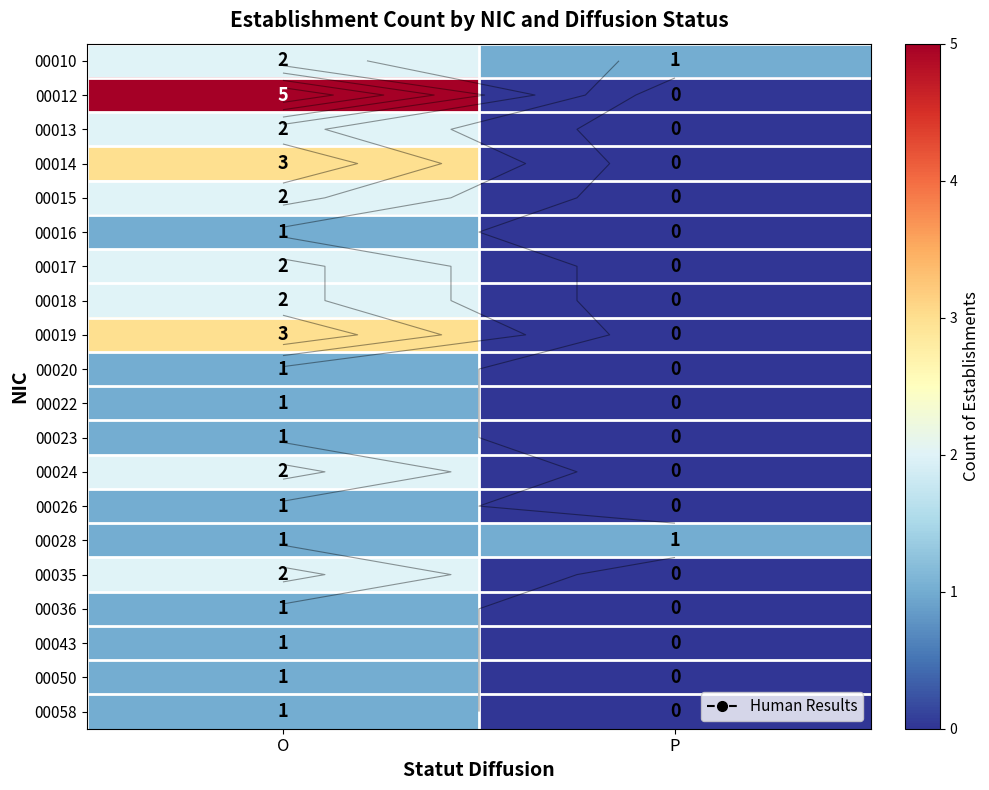

What is the maximum value for 00022?

1